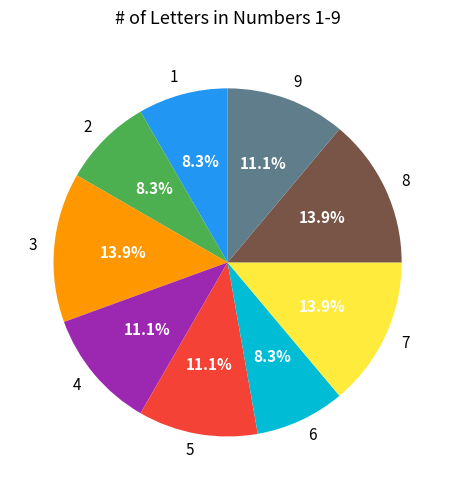

The 2 slice represents 8% of the pie. True or false?

True